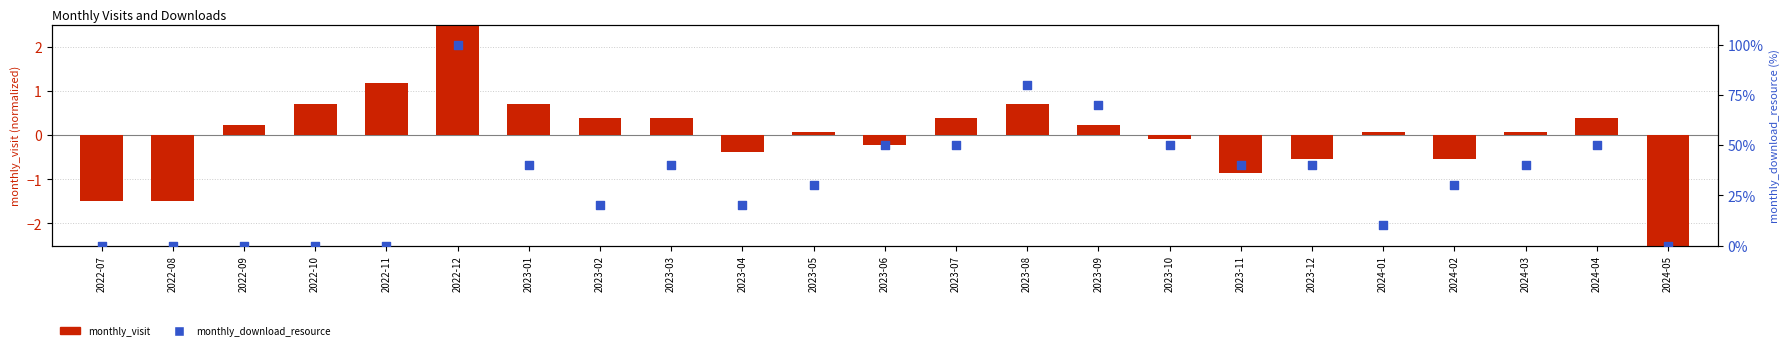

Is the value of monthly_download_resource (% of max) at 2023-02 greater than the value of monthly_visit (normalized) at 2023-04?

Yes